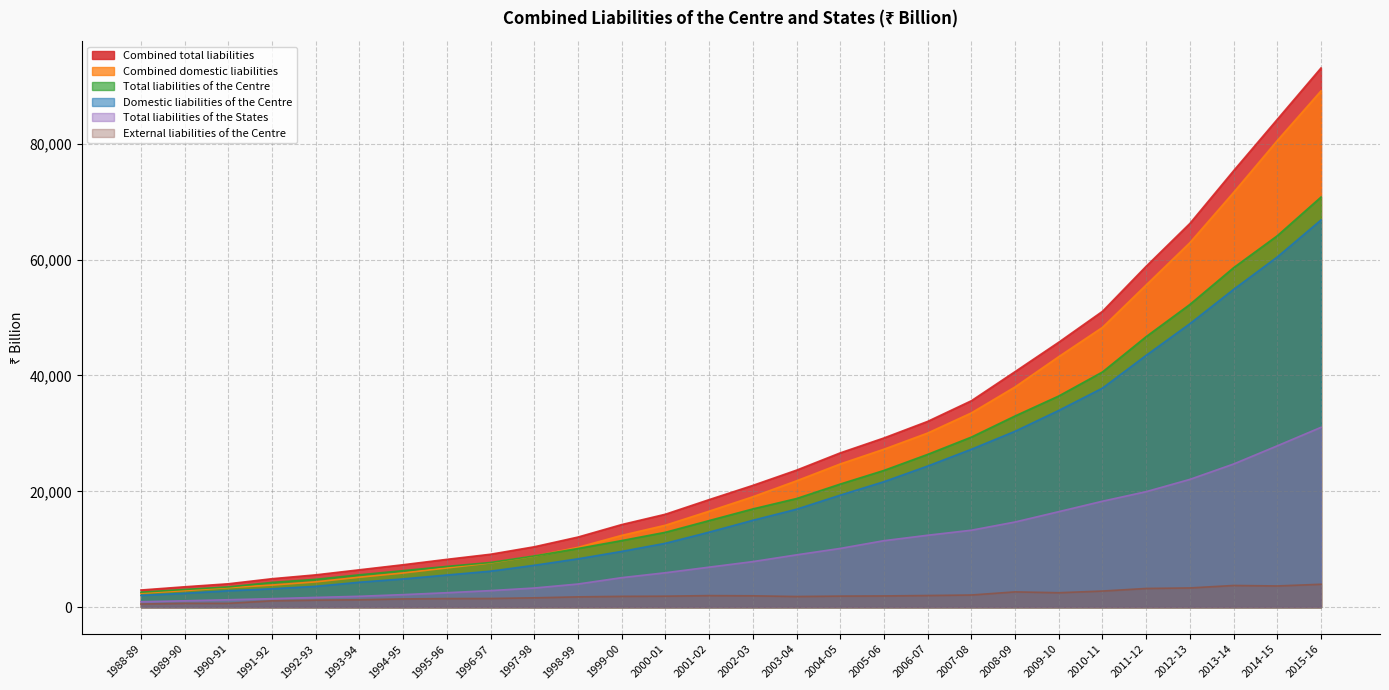

What are all the series names shown in the legend?

Combined total liabilities, Combined domestic liabilities, Total liabilities of the Centre, Domestic liabilities of the Centre, Total liabilities of the States, External liabilities of the Centre